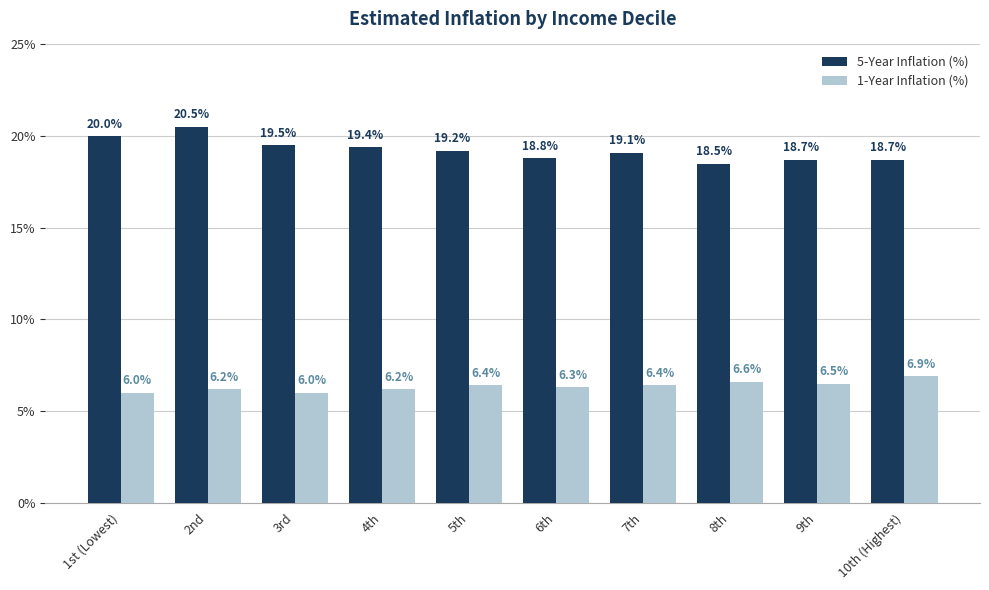

What is the maximum value shown in the chart?

20.5